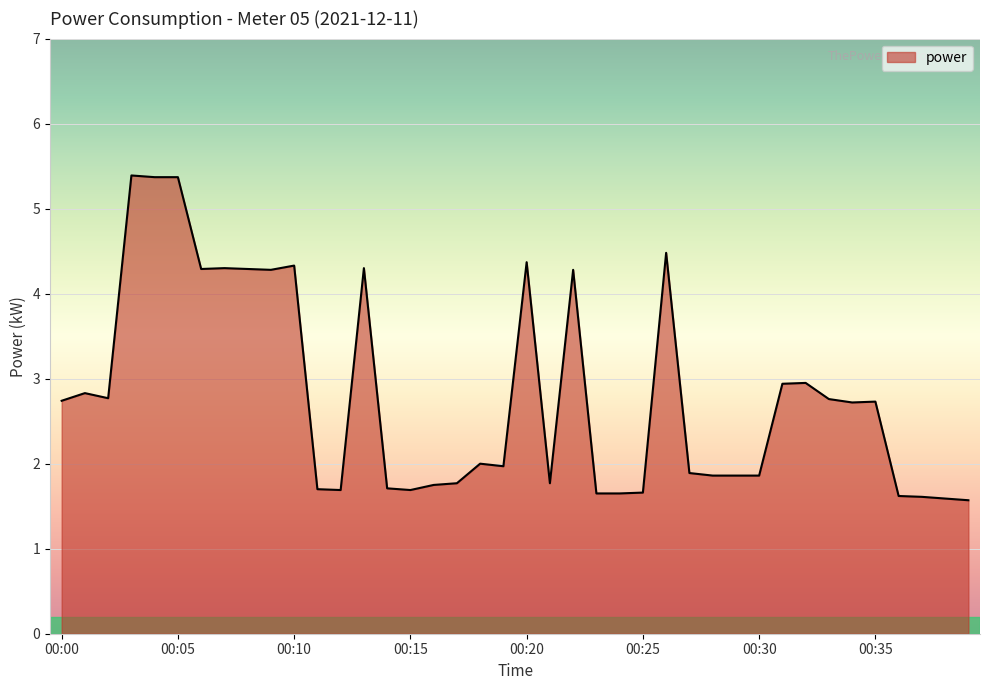

What is the minimum value shown in the chart?

1.6